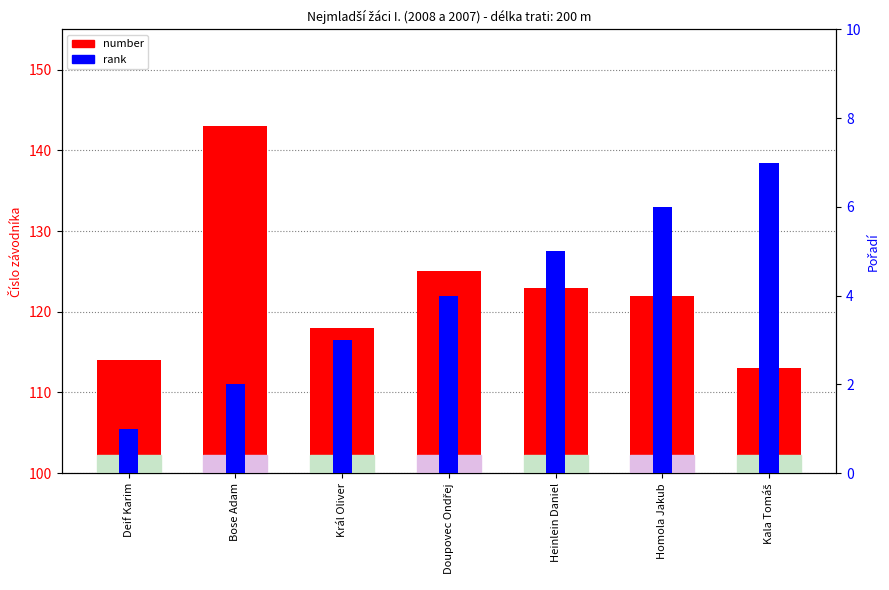

The value of rank at Homola Jakub is 6. True or false?

True